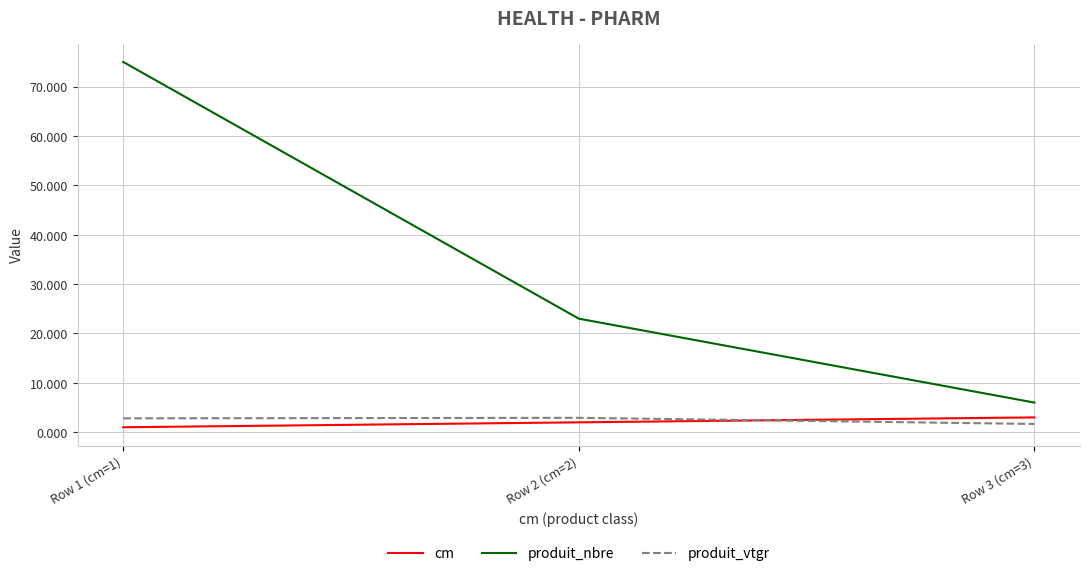

What is the minimum value for produit_nbre?

6.0